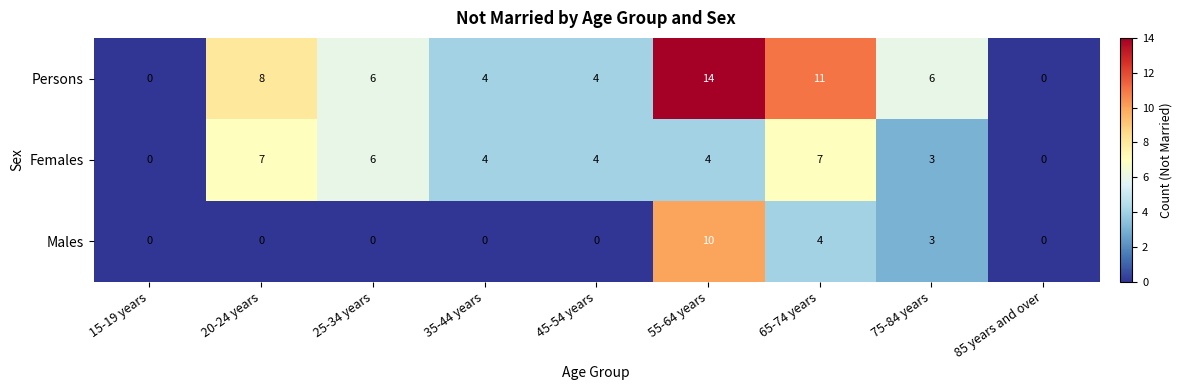

Where is Females nearest to the value 3?

75-84 years